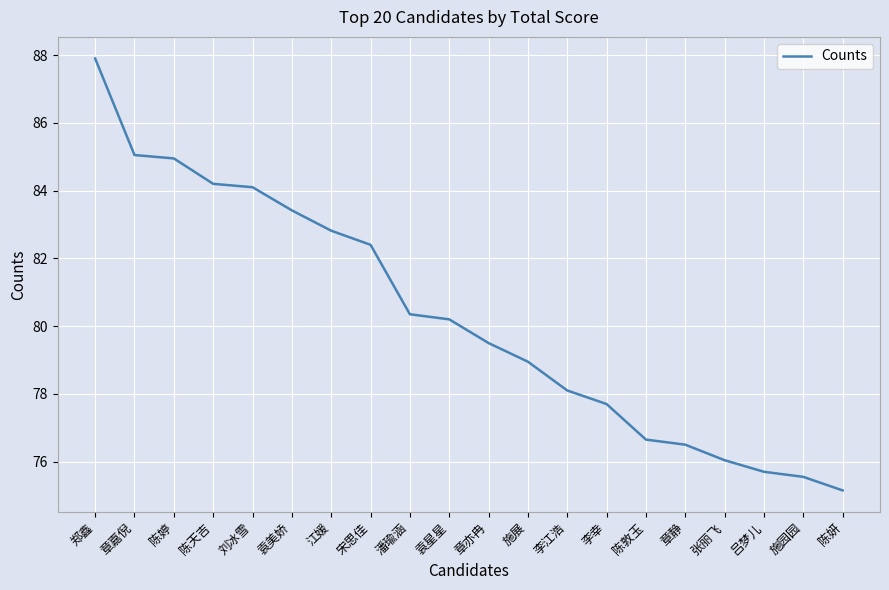

Approximately how many times larger is the value at 章静 compared to 章亦冉?

1.0